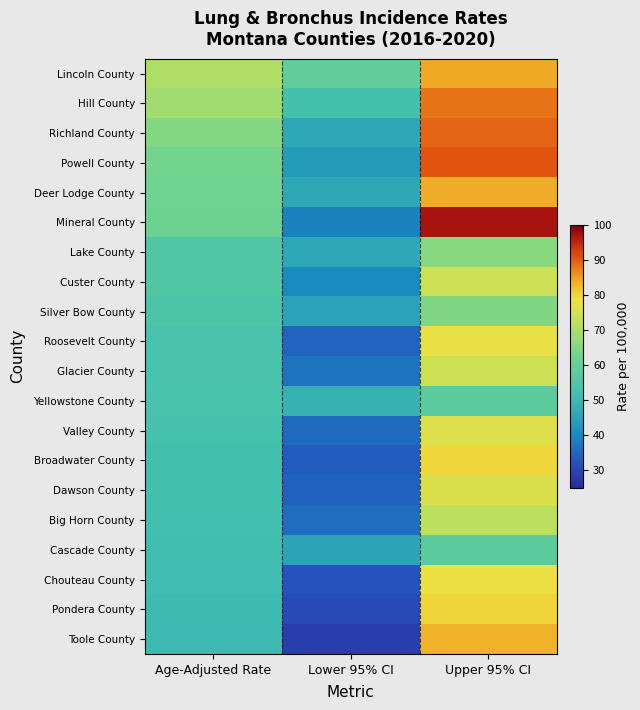

Reading left to right, list all the values displayed in this chart.

Lincoln County: Age-Adjusted Rate=70.3	Lower 95% CI=58.9	Upper 95% CI=84.1
Hill County: Age-Adjusted Rate=68.5	Lower 95% CI=52.3	Upper 95% CI=88.2
Richland County: Age-Adjusted Rate=65.0	Lower 95% CI=46.1	Upper 95% CI=89.3
Powell County: Age-Adjusted Rate=63.0	Lower 95% CI=43.5	Upper 95% CI=90.4
Deer Lodge County: Age-Adjusted Rate=62.1	Lower 95% CI=46.2	Upper 95% CI=83.7
Mineral County: Age-Adjusted Rate=61.5	Lower 95% CI=39.0	Upper 95% CI=96.9
Lake County: Age-Adjusted Rate=55.2	Lower 95% CI=46.3	Upper 95% CI=65.7
Custer County: Age-Adjusted Rate=54.9	Lower 95% CI=40.2	Upper 95% CI=74.0
Silver Bow County: Age-Adjusted Rate=54.2	Lower 95% CI=45.1	Upper 95% CI=64.8
Roosevelt County: Age-Adjusted Rate=53.3	Lower 95% CI=34.9	Upper 95% CI=77.8
Glacier County: Age-Adjusted Rate=53.3	Lower 95% CI=36.8	Upper 95% CI=74.5
Yellowstone County: Age-Adjusted Rate=52.9	Lower 95% CI=48.5	Upper 95% CI=57.7
Valley County: Age-Adjusted Rate=52.6	Lower 95% CI=35.6	Upper 95% CI=76.5
Broadwater County: Age-Adjusted Rate=52.2	Lower 95% CI=33.7	Upper 95% CI=79.6
Dawson County: Age-Adjusted Rate=52.1	Lower 95% CI=34.4	Upper 95% CI=76.2
Big Horn County: Age-Adjusted Rate=51.8	Lower 95% CI=36.1	Upper 95% CI=72.1
Cascade County: Age-Adjusted Rate=51.3	Lower 95% CI=45.6	Upper 95% CI=57.7
Chouteau County: Age-Adjusted Rate=50.8	Lower 95% CI=32.2	Upper 95% CI=78.4
Pondera County: Age-Adjusted Rate=50.6	Lower 95% CI=30.8	Upper 95% CI=79.9
Toole County: Age-Adjusted Rate=50.2	Lower 95% CI=28.7	Upper 95% CI=83.3